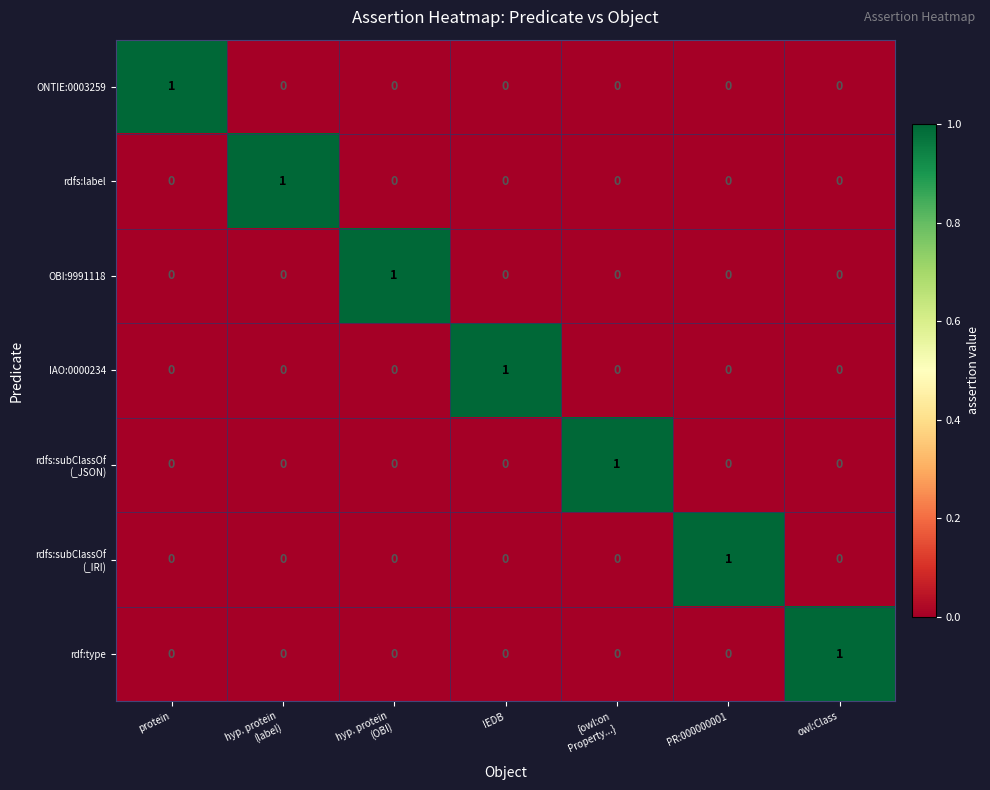

Count the OBI:9991118 values in the range 0 to 1.

7